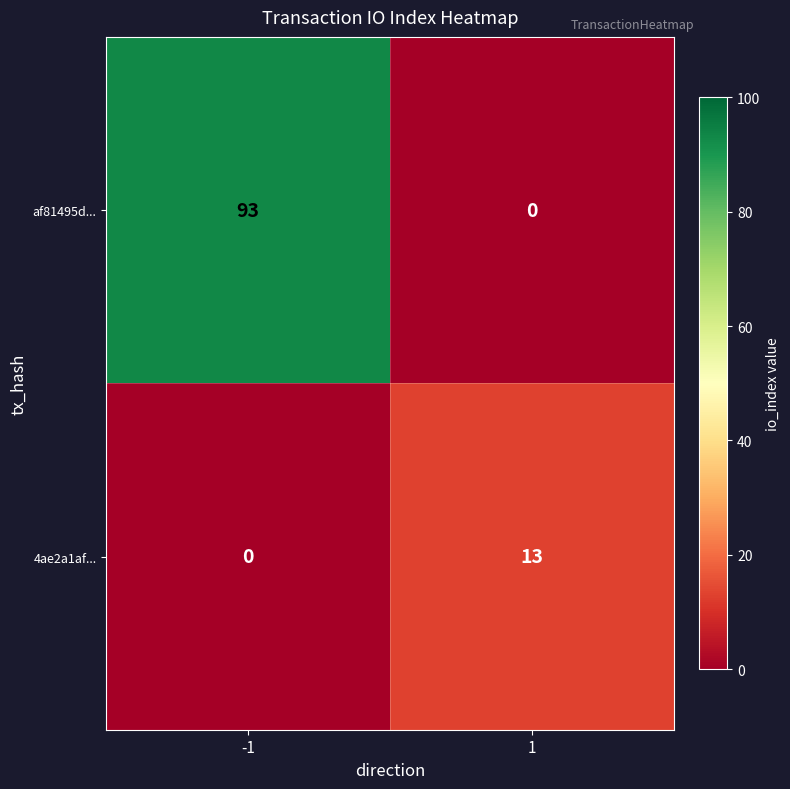

True or false: 4ae2a1af... has a value of 0 at -1.

True